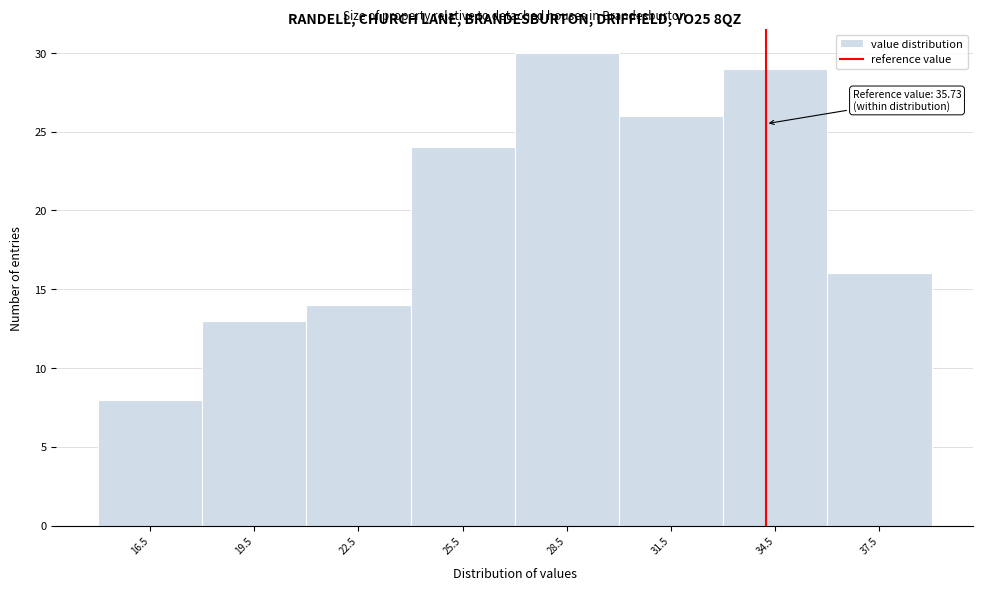

Reading left to right, transcribe all the data shown in this chart.

16.5=8	19.5=13	22.5=14	25.5=24	28.5=30	31.5=26	34.5=29	37.5=16